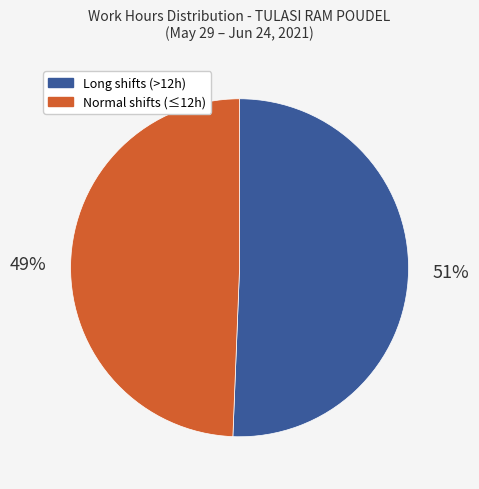

Is it true that Normal shifts (≤12h) is 40% of the pie?

False